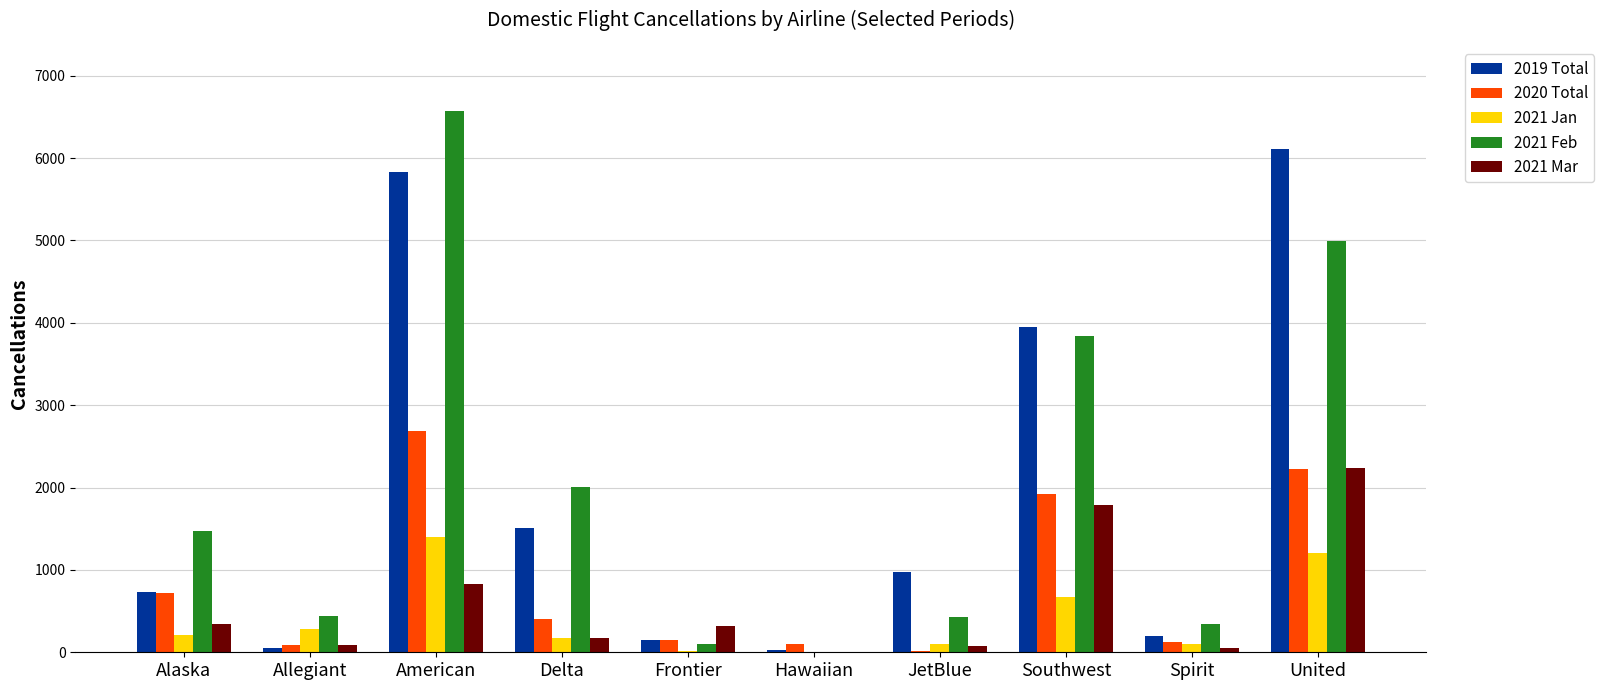

Is the value of 2021 Jan at Allegiant greater than the value of 2019 Total at Delta?

No